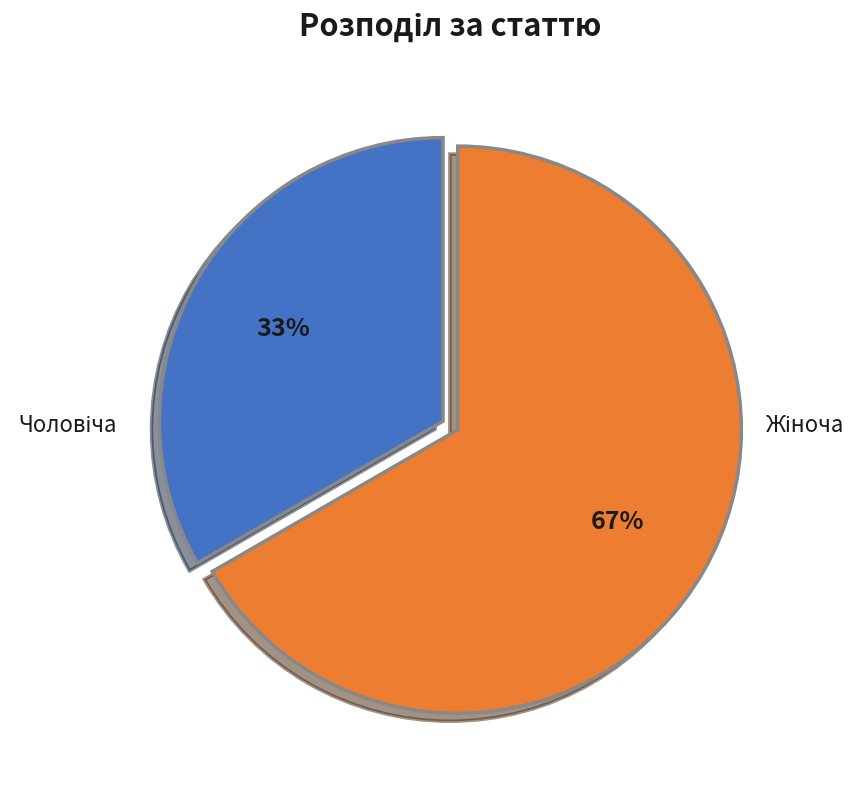

To the nearest percent, what is the average slice percentage?

50%